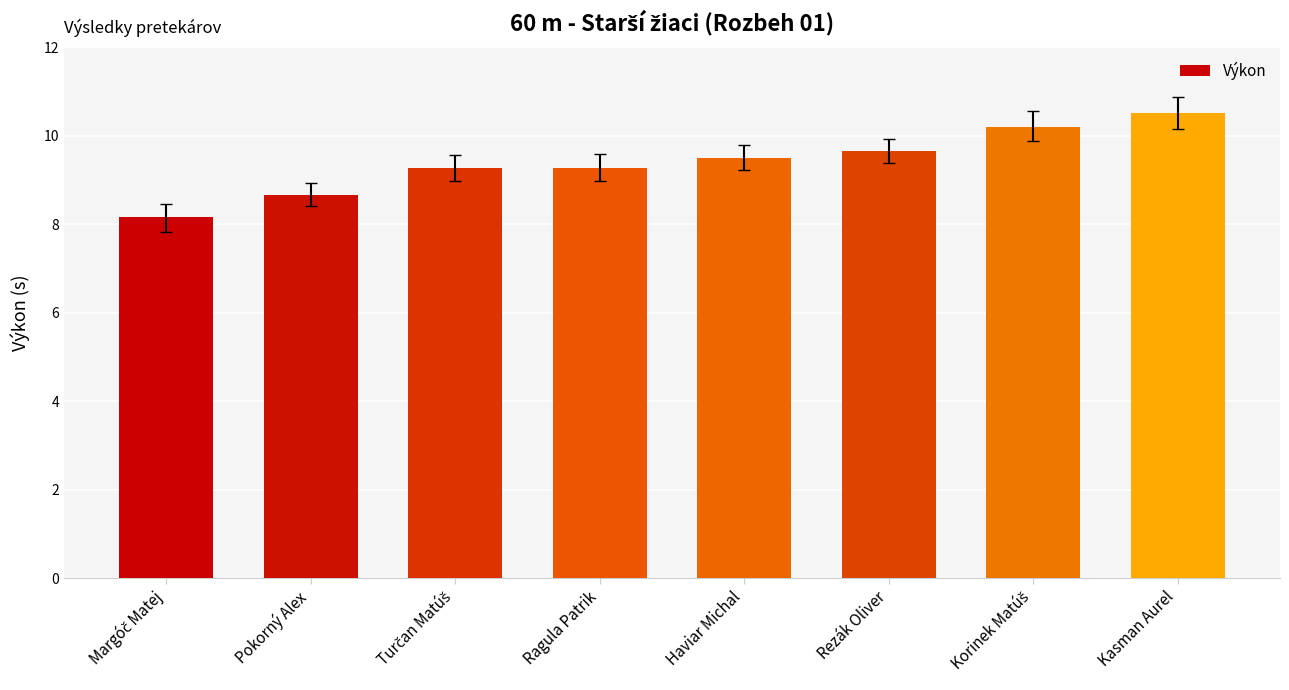

What is the change in value from Pokorný Alex to Rezák Oliver?

+1.0